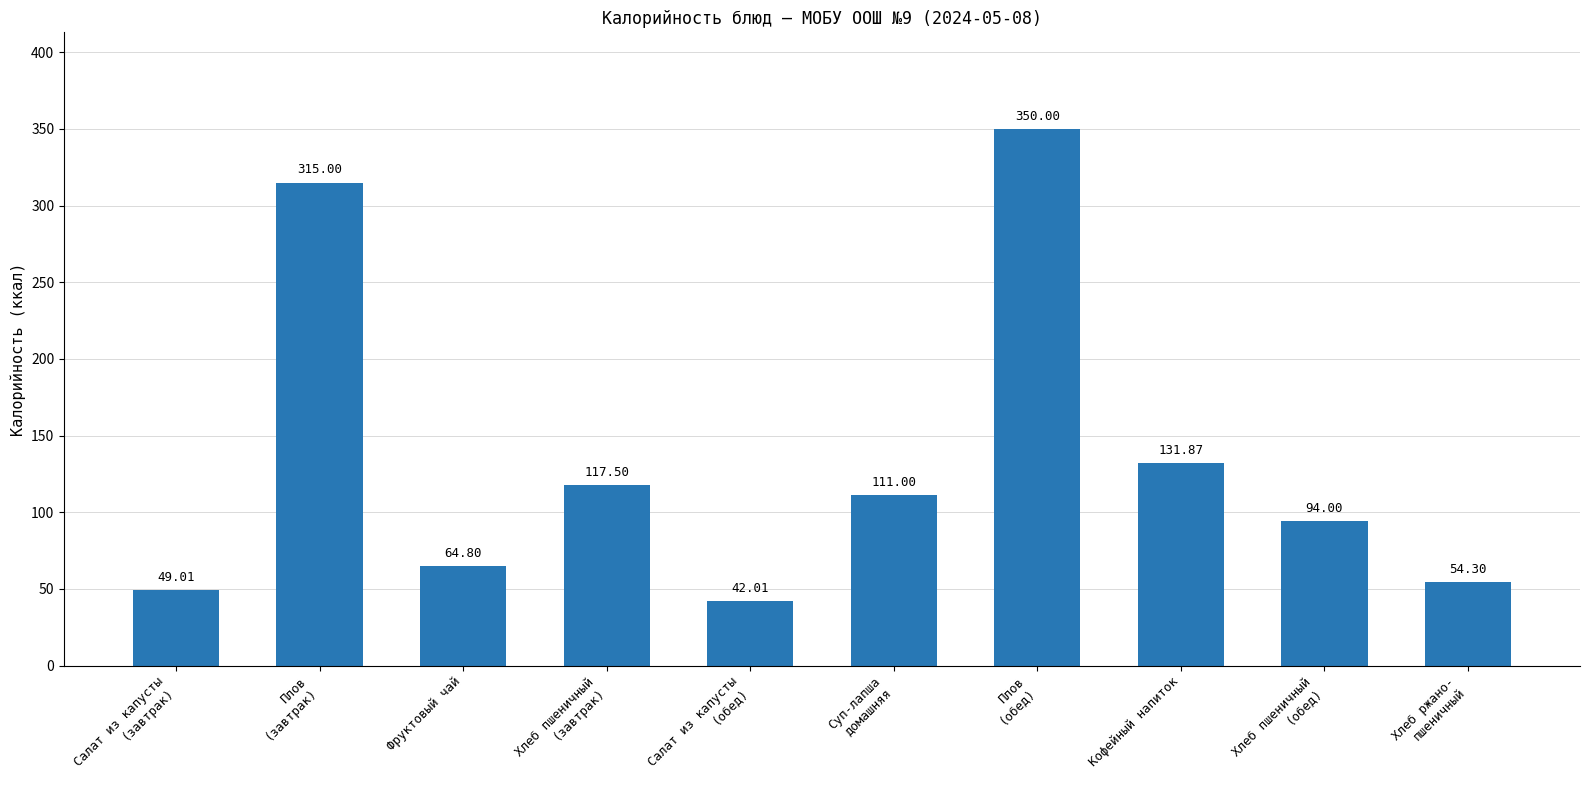

What value does the data have at Салат из капусты
(обед)?

42.0